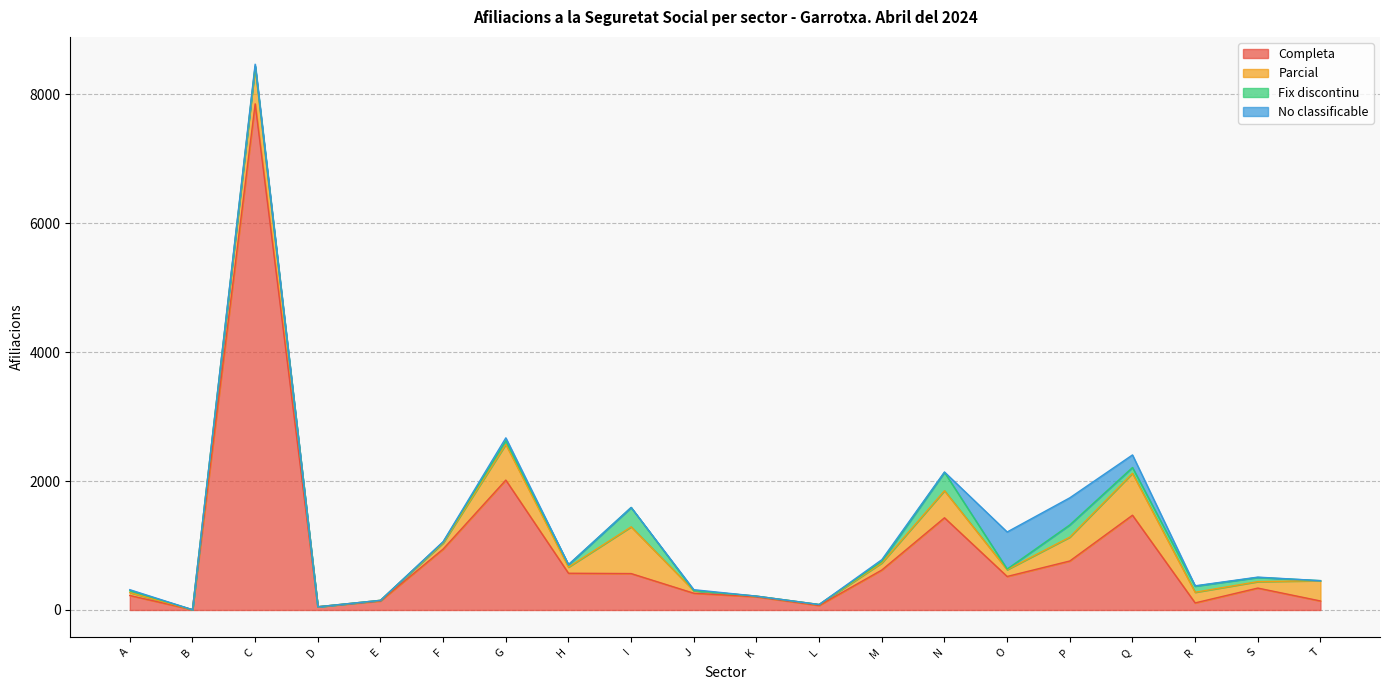

Rank the series by their maximum value, from highest to lowest.

Completa, Parcial, No classificable, Fix discontinu